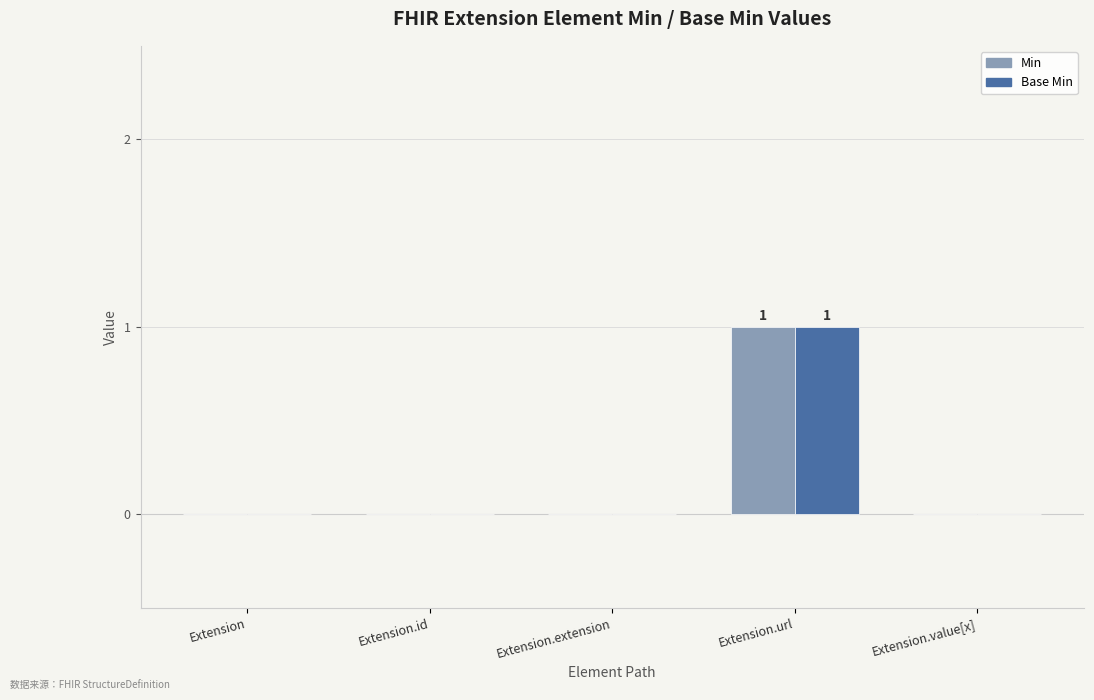

The Min series shows 1 at Extension.extension. True or false?

False